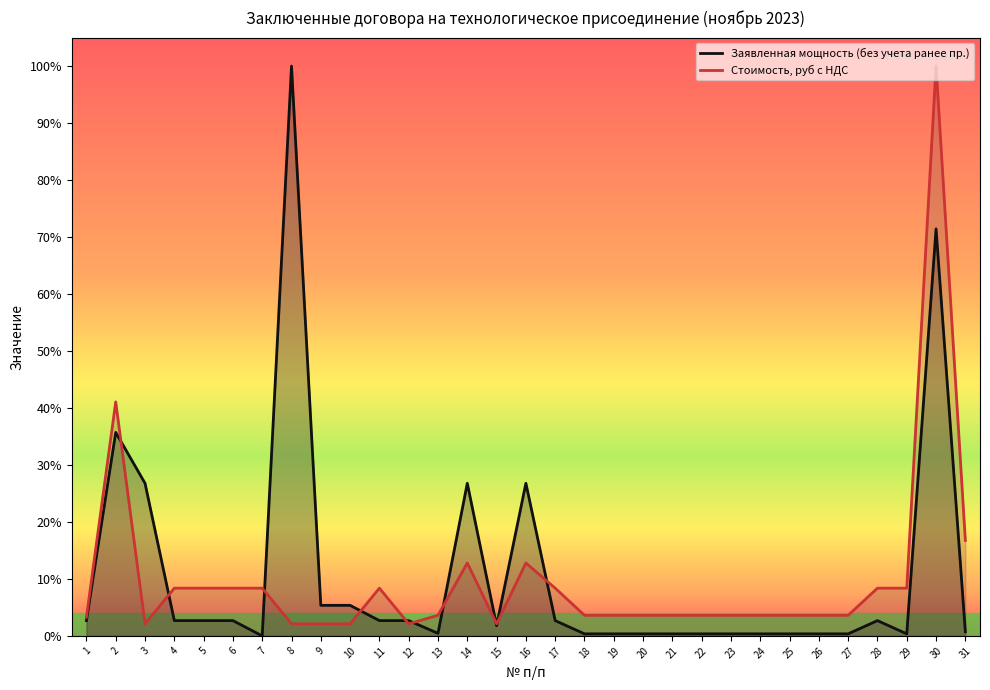

Which series has the largest total across all categories?

Заявленная мощность (без учета ранее пр.)